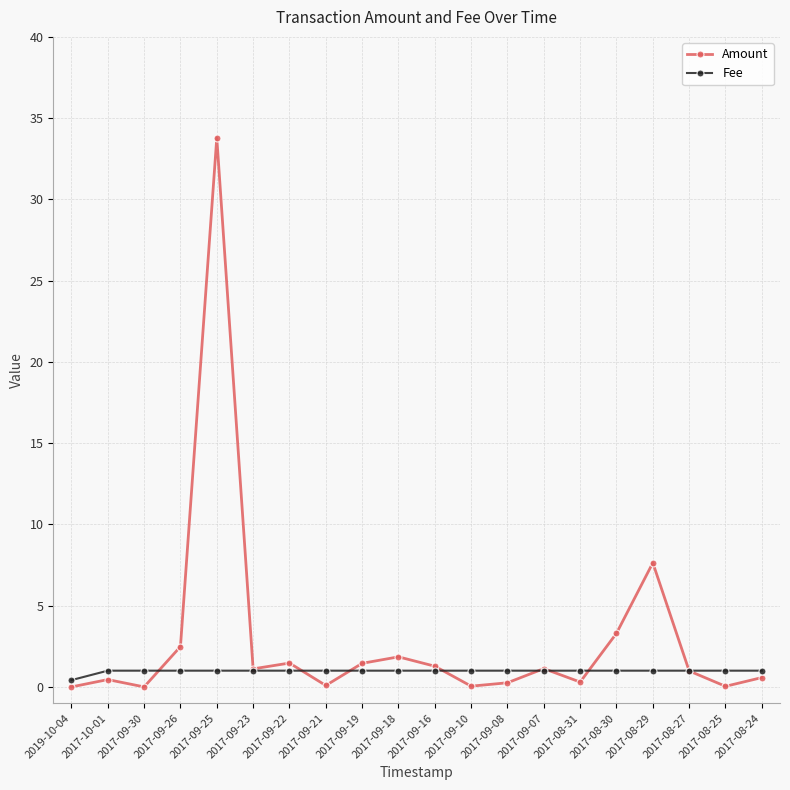

What is the value of the Fee point at the 6th from the left?

1.0